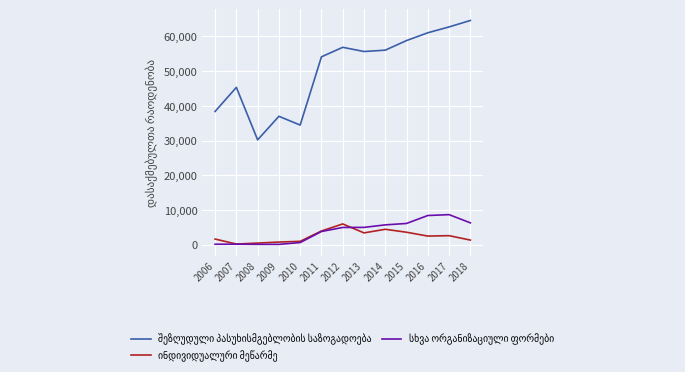

Count the number of categories in the chart.

13